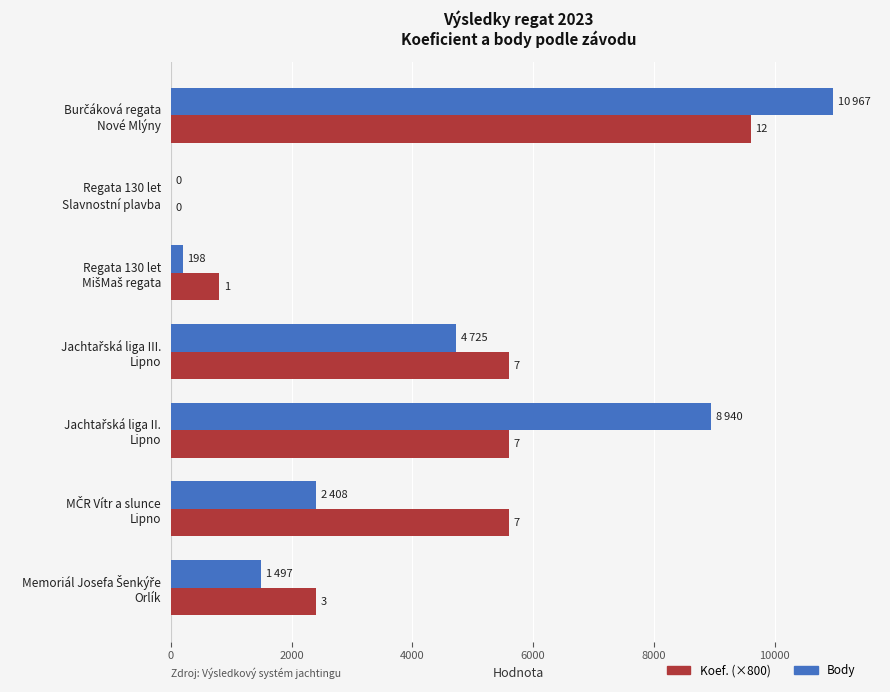

What are all the series names shown in the legend?

Koef. (×800), Body